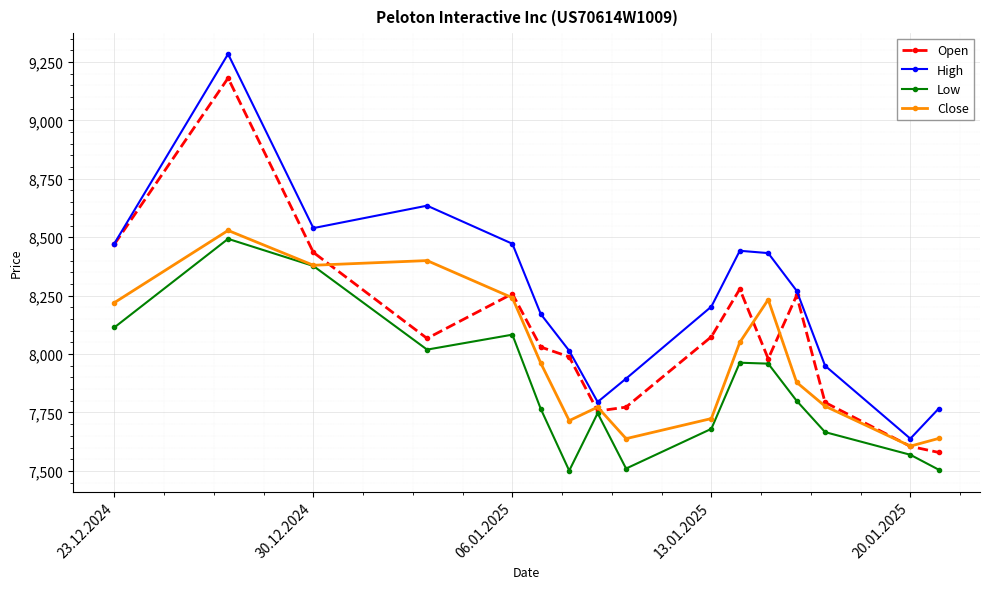

How many series are shown in this chart?

4